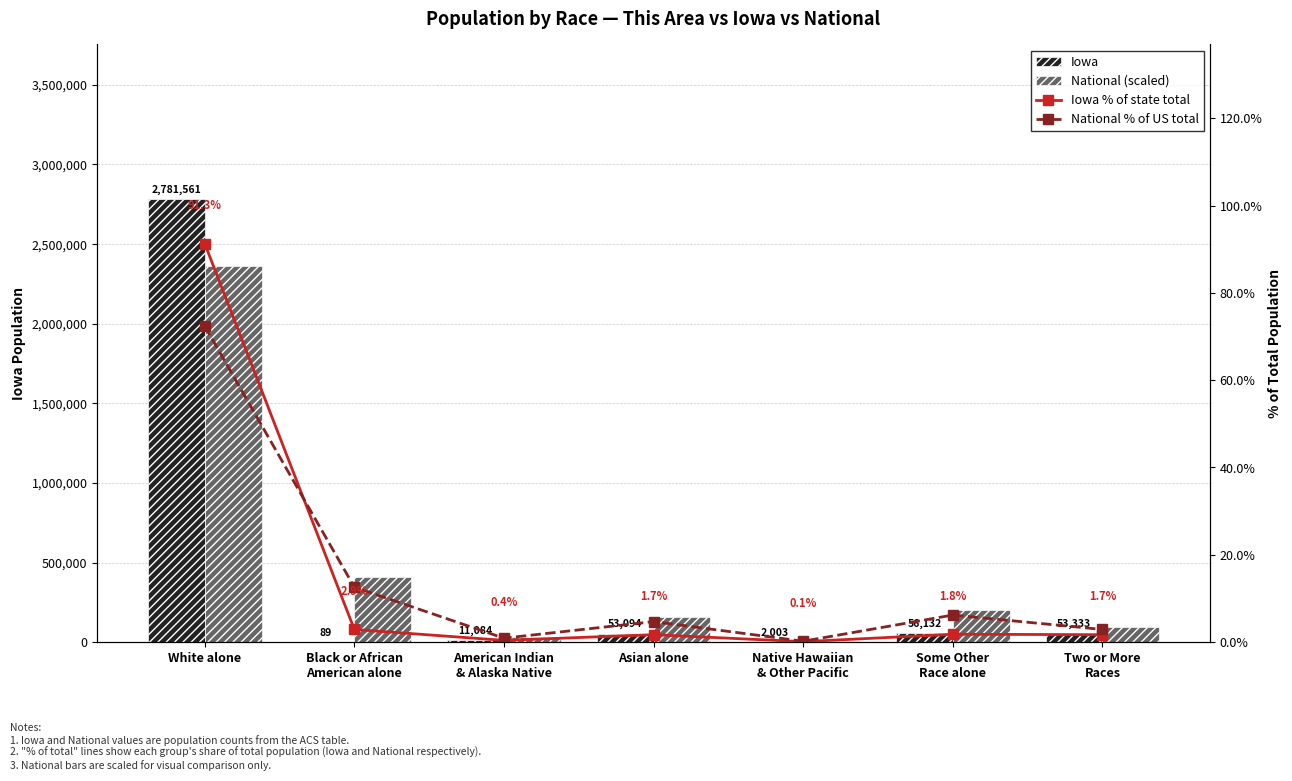

What is the sum of all Iowa values?

2957296.0